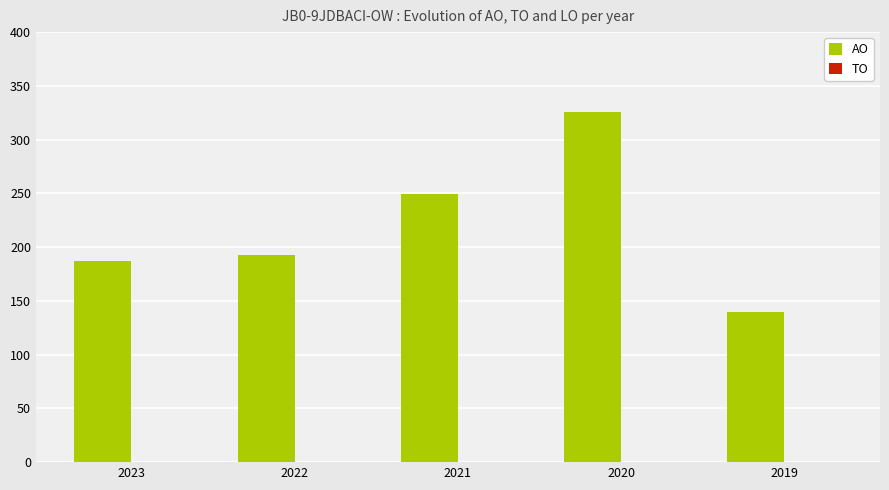

Which has a higher value, 2020 or 2022?

2020